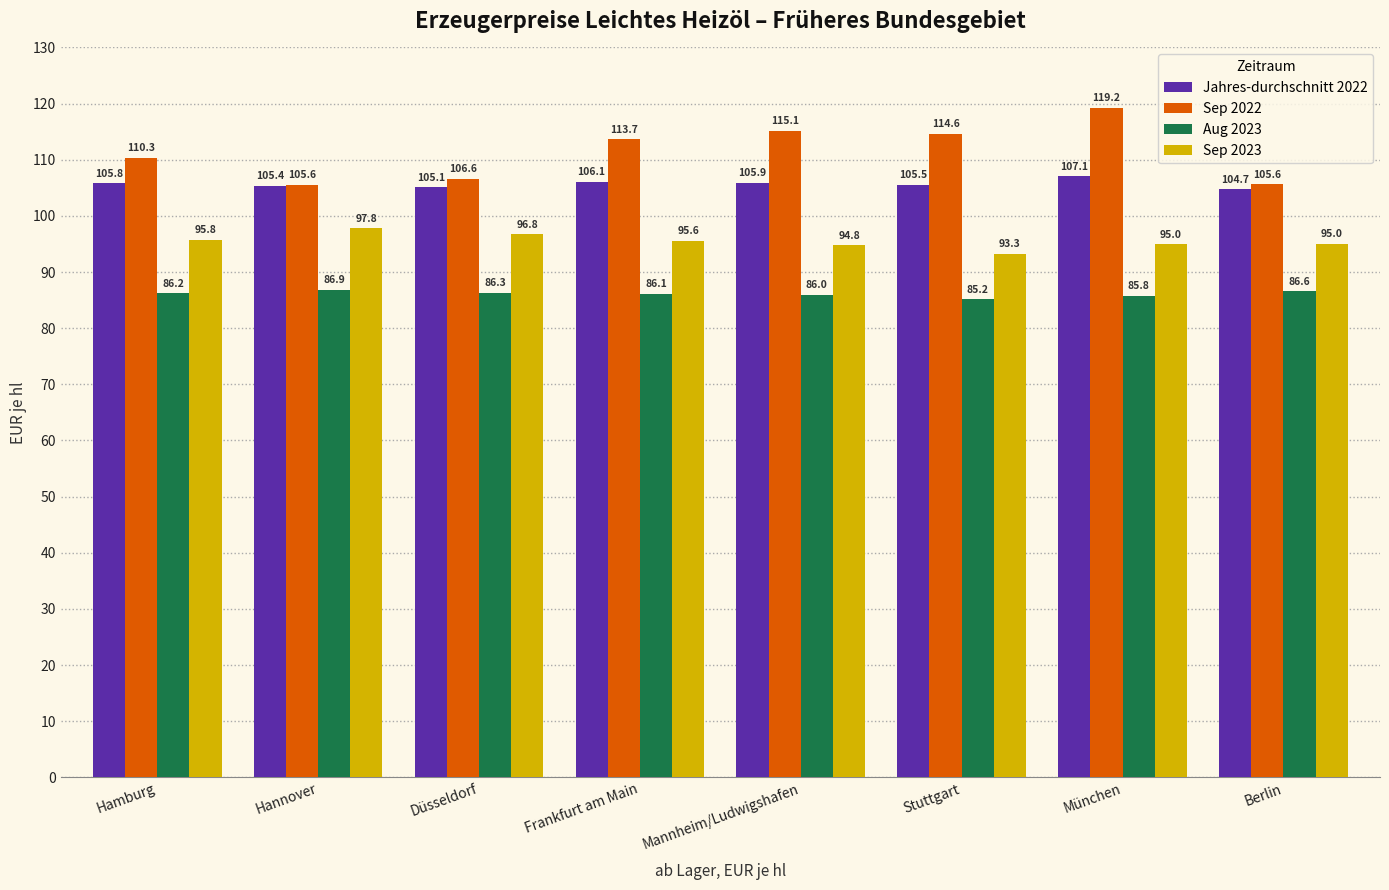

At which category is the sum across all series the highest?

München